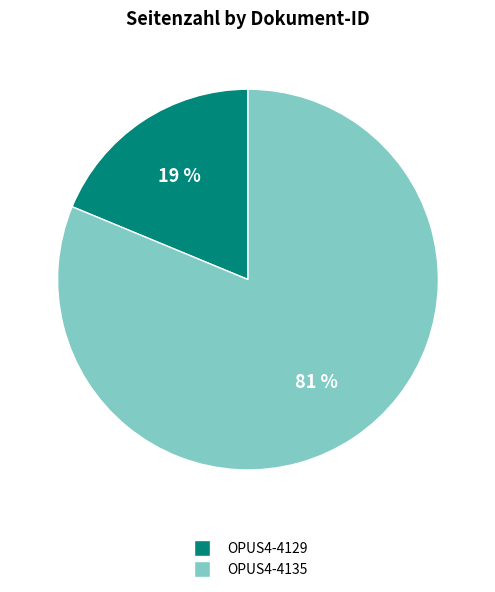

The OPUS4-4129 slice represents 19% of the pie. True or false?

True